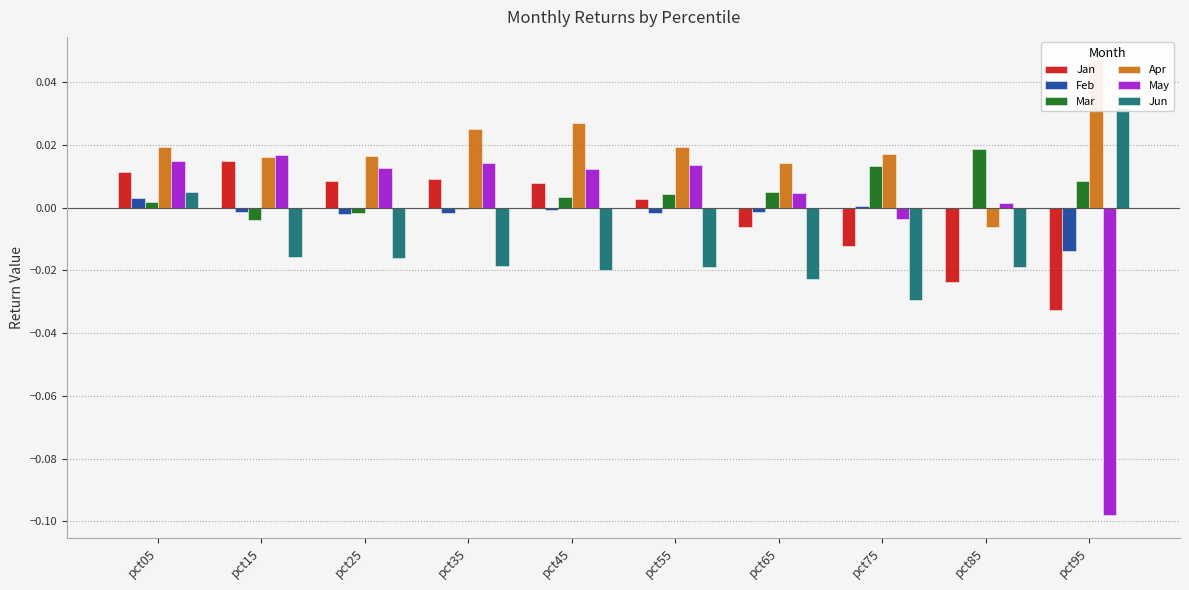

True or false: Apr has a value of 0.0 at pct45.

False